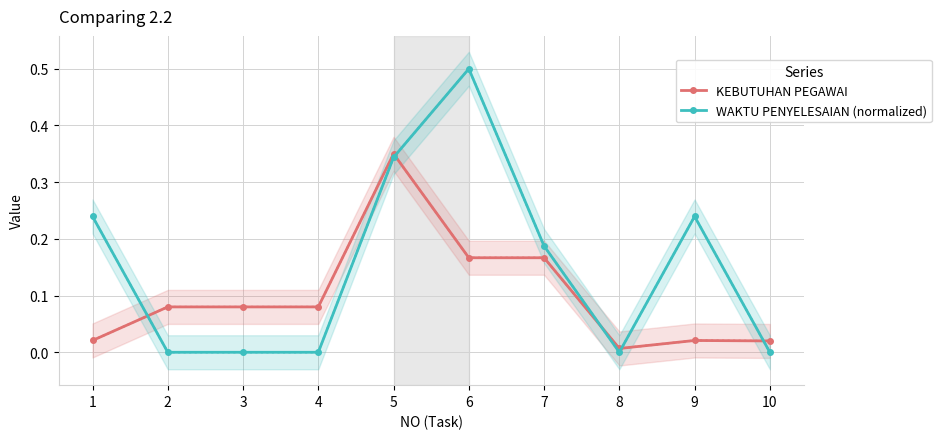

What is the highest value of the WAKTU PENYELESAIAN (normalized) series?

0.5